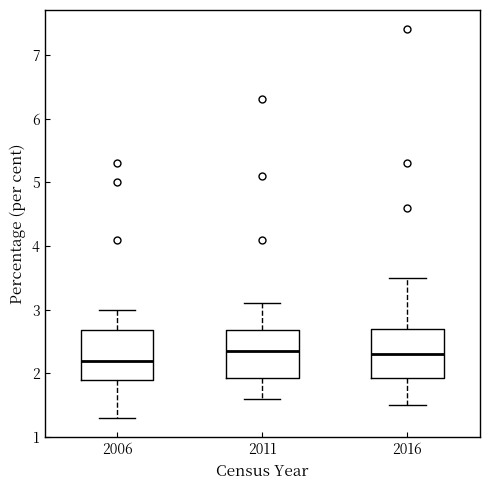

Reading left to right, transcribe this box plot: for each box, give where its median line is, the range the box spans, and where its two whiskers end, as read against the y-axis. The values are not printed on the chart, so give them approximately, as read against the axis.

2006: median 2.2, box 1.9 to 2.7, whiskers 1.3 to 3.0
2011: median 2.4, box 1.9 to 2.7, whiskers 1.6 to 3.1
2016: median 2.3, box 1.9 to 2.7, whiskers 1.5 to 3.5